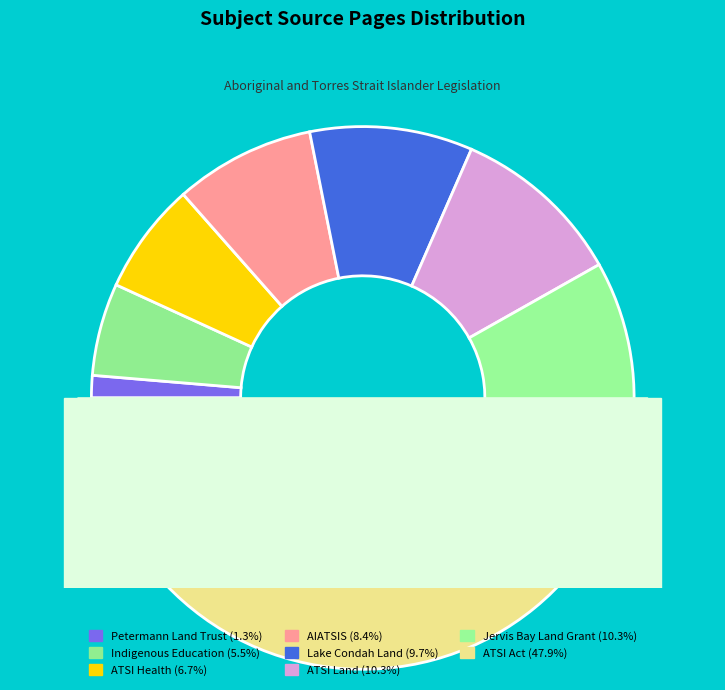

What percentage is the Aboriginal and Torres Strait Islander Land slice, to the nearest percent?

10%